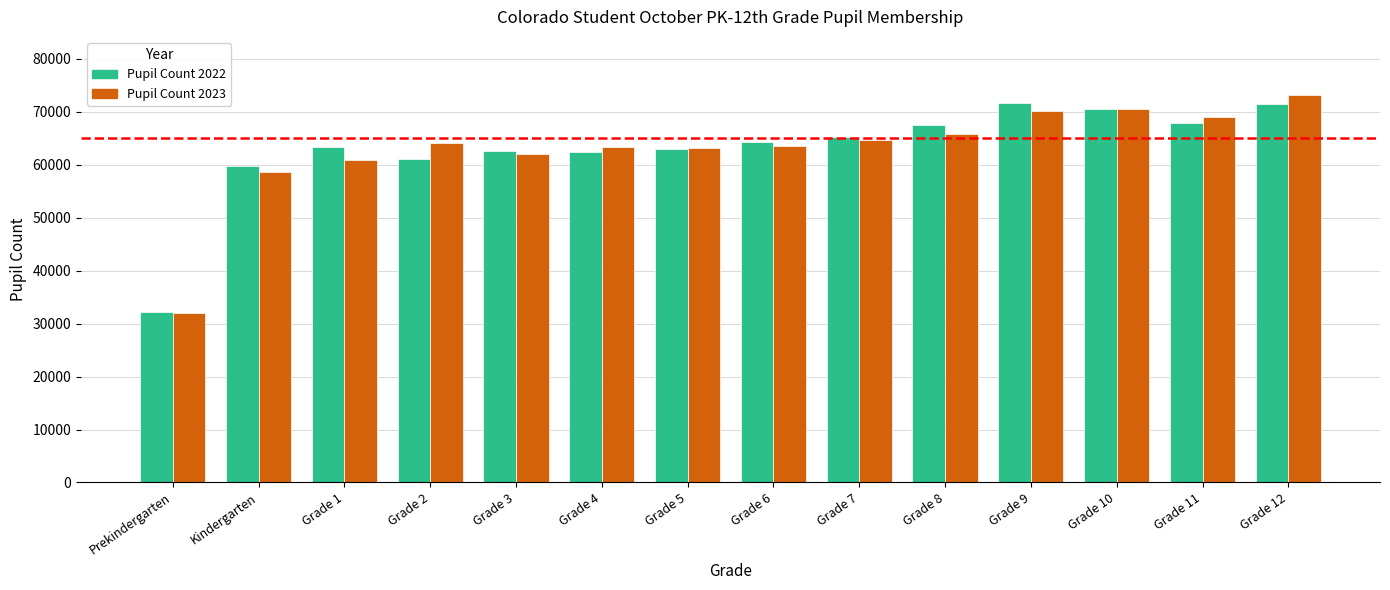

True or false: Pupil Count 2022 has a value of 39191 at Grade 6.

False